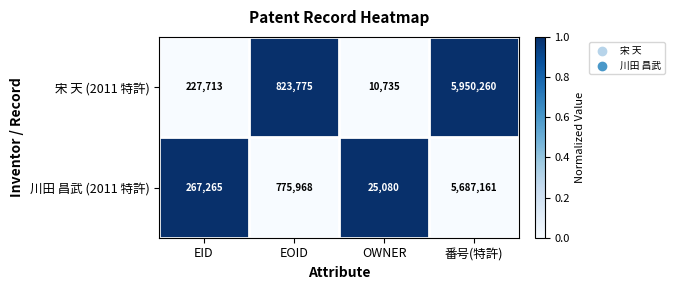

At which category does the chart reach its peak across all series?

番号(特許)